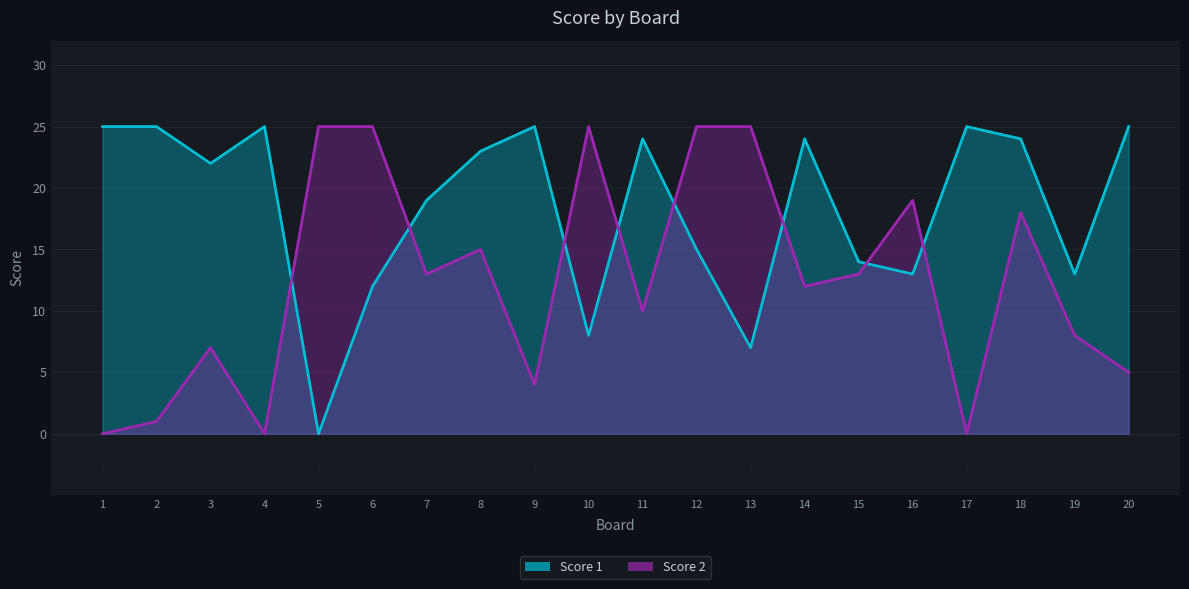

How many values in the Score 1 series are below 23?

10